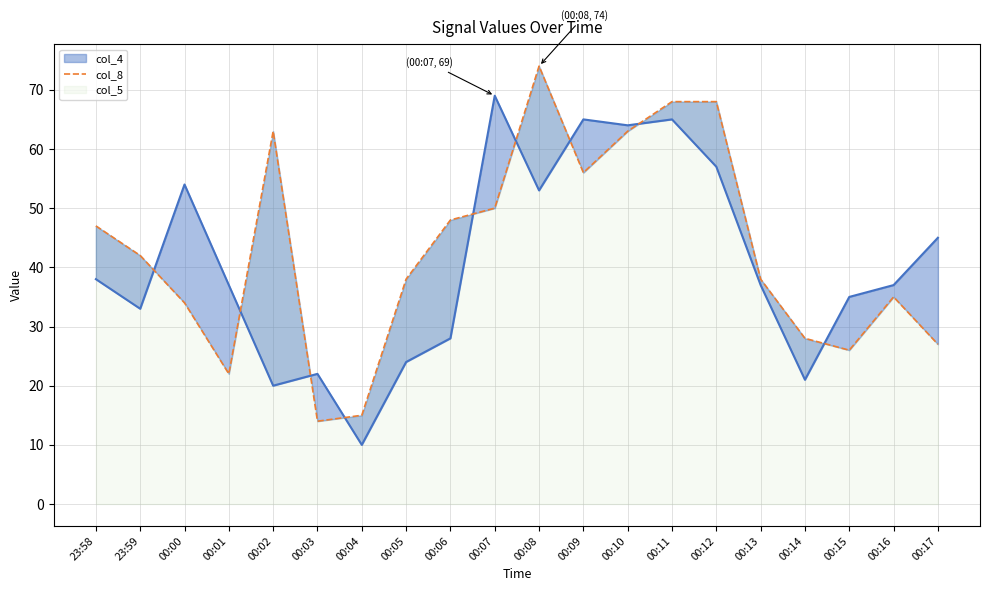

What is the minimum value shown in the chart?

14